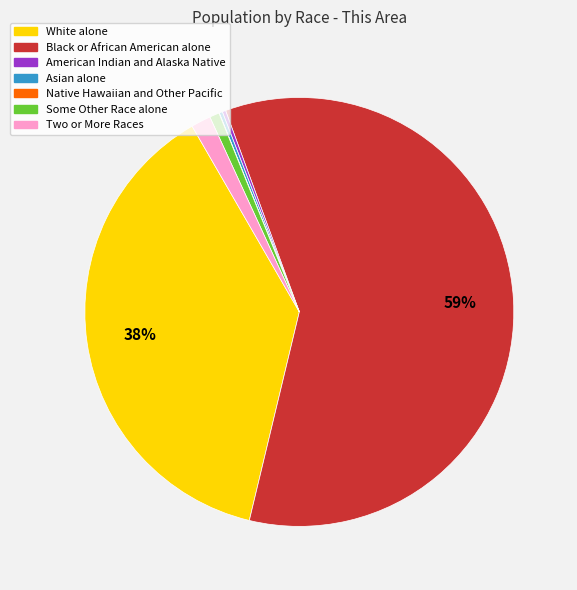

To the nearest percent, what is the average slice percentage?

14%